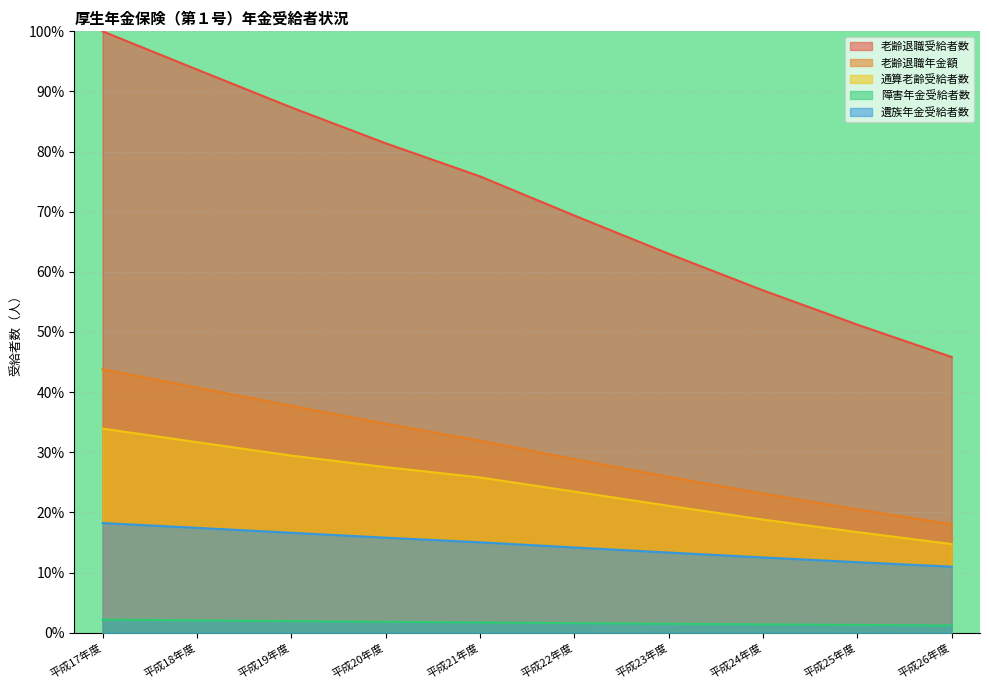

Which series has the widest spread of values?

老齢退職受給者数